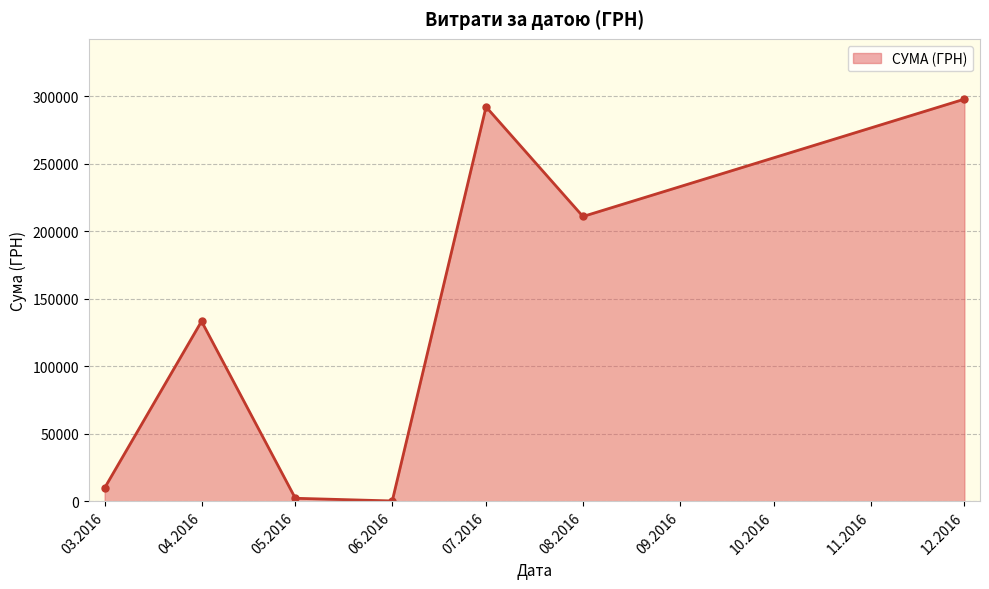

What is the value of the 2nd point from the left?

133240.0